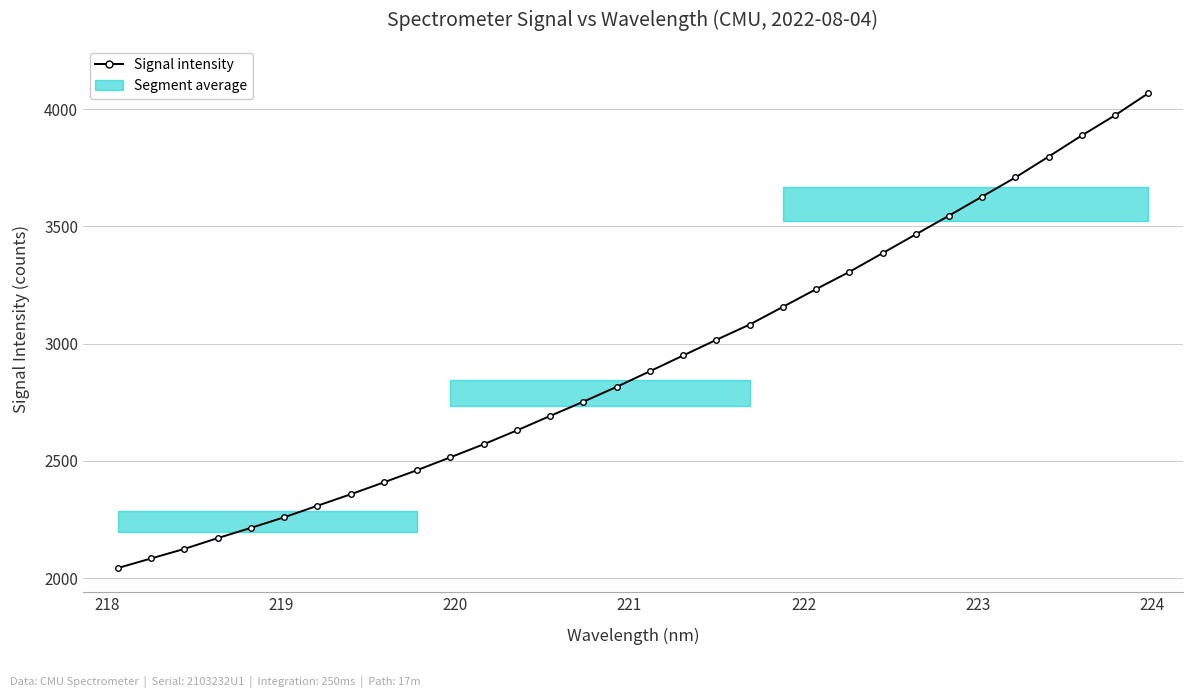

What is the smallest value displayed?

2043.6